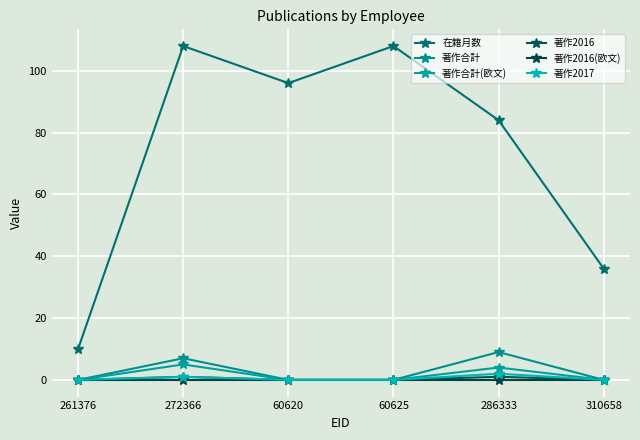

Between 60625 and 310658, which is larger?

60625